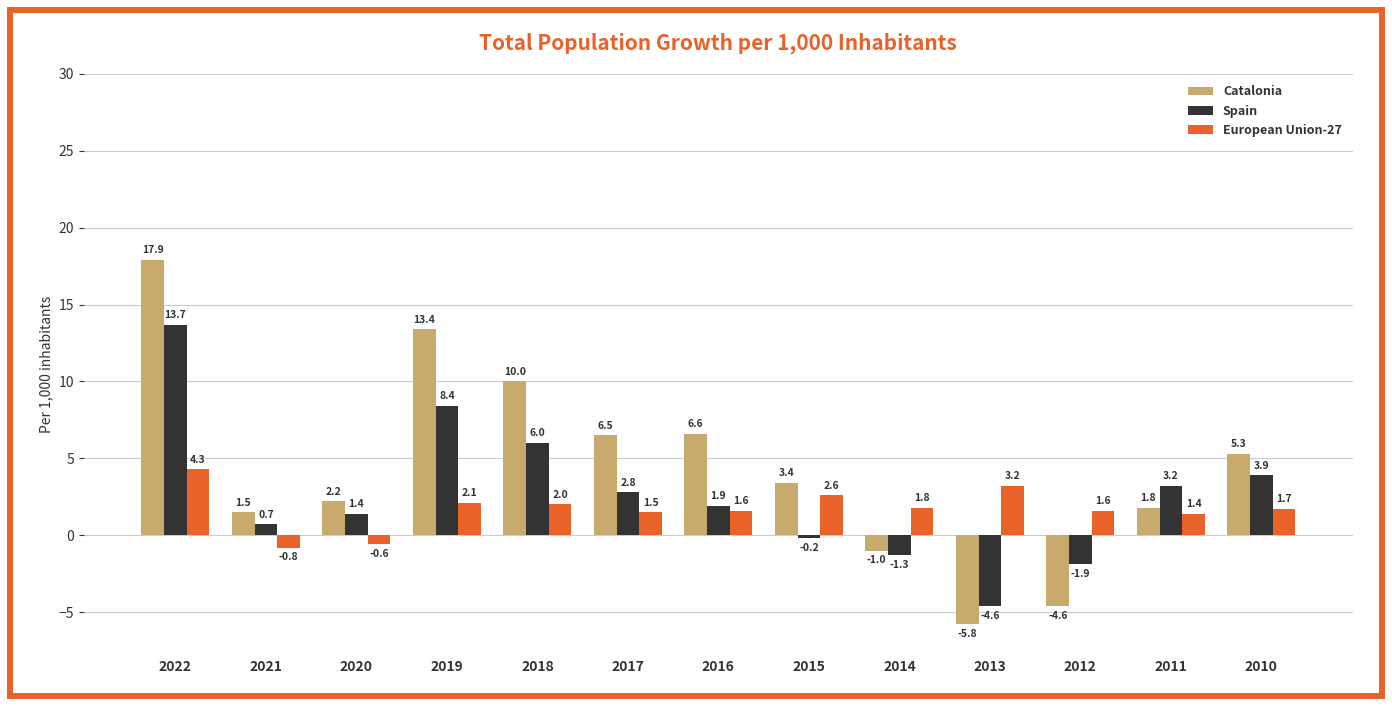

Does the chart contain stacked bars?

No